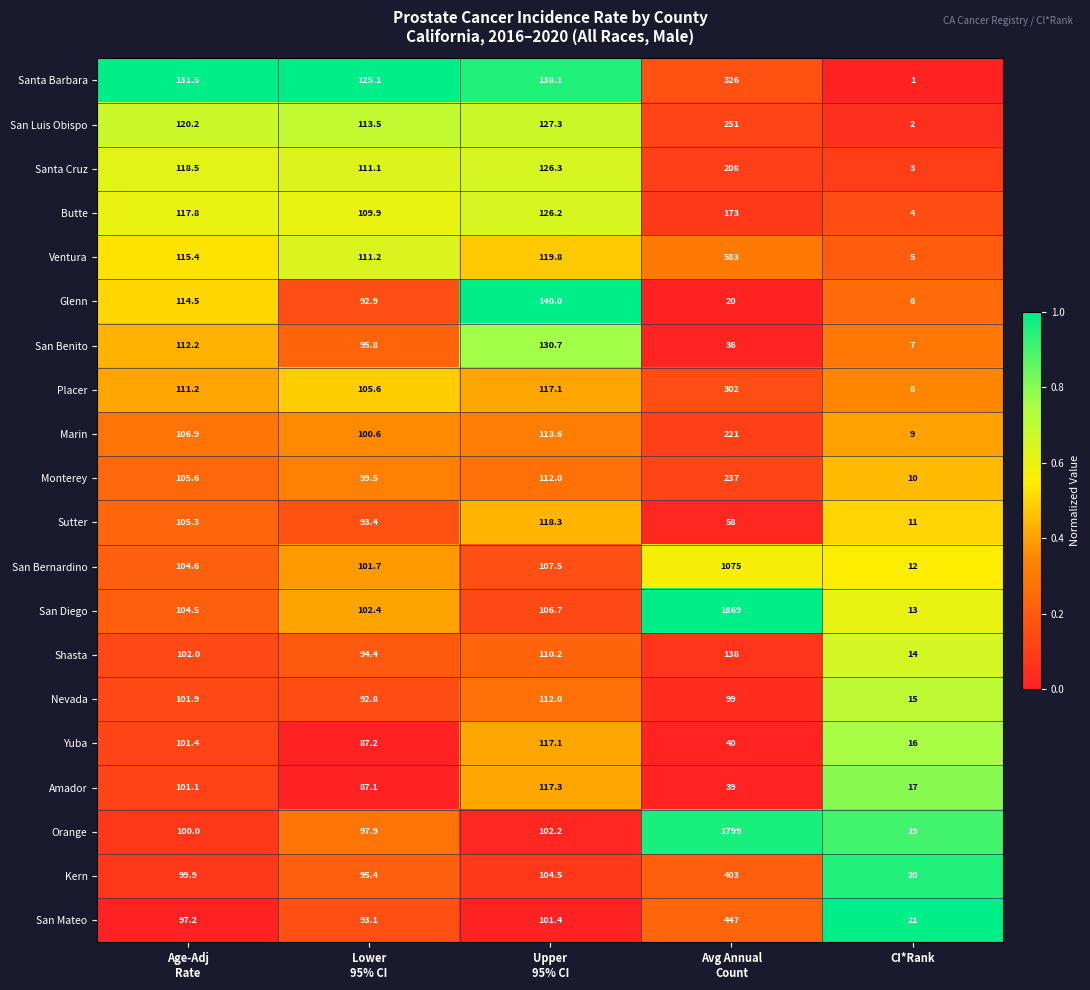

What is the maximum value for San Mateo?

447.0